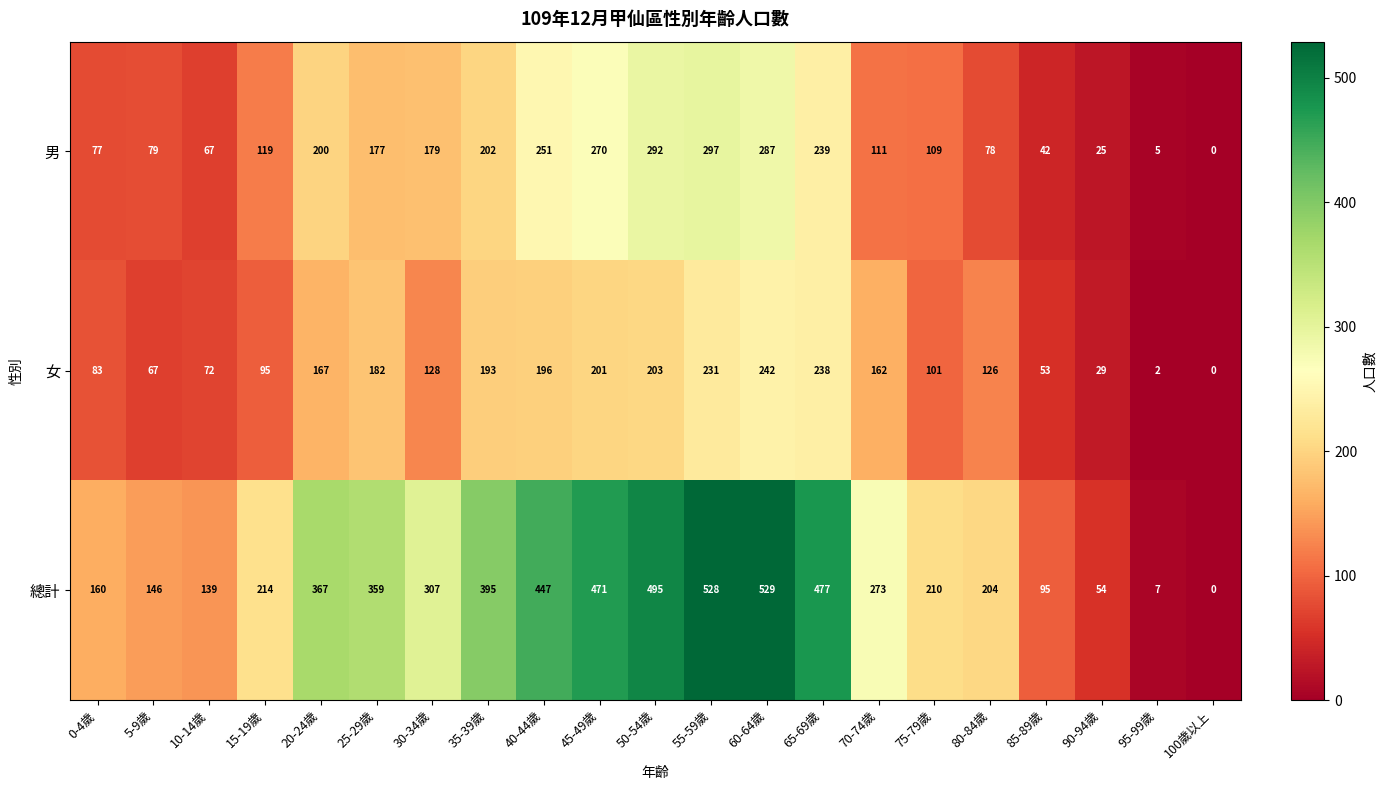

At which label does 總計 reach its minimum?

100歲以上